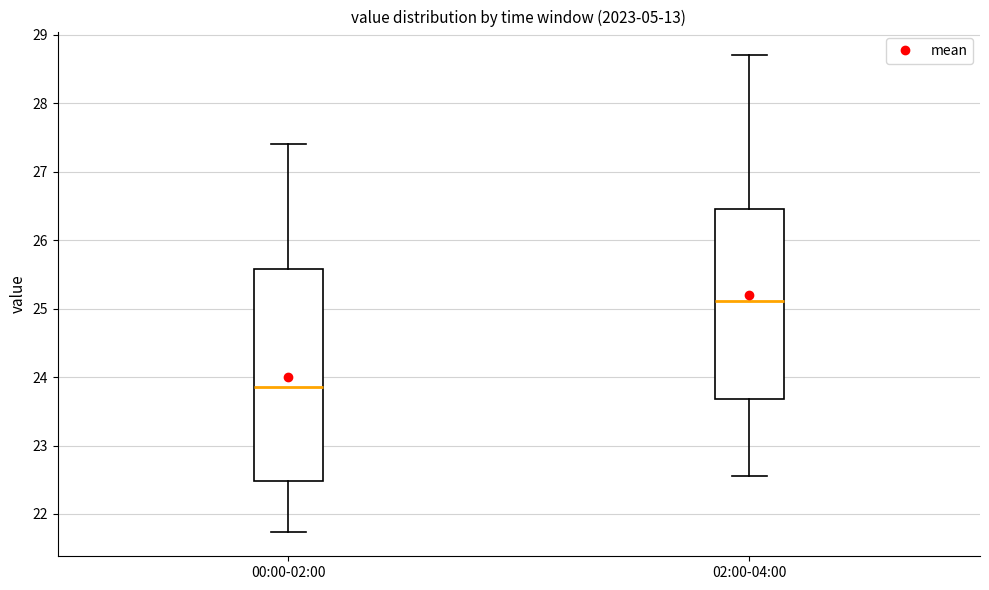

Where does the lower whisker of the box for 02:00-04:00 end on the y-axis? The values are not printed on the chart, so give them approximately, as read against the axis.

22.6